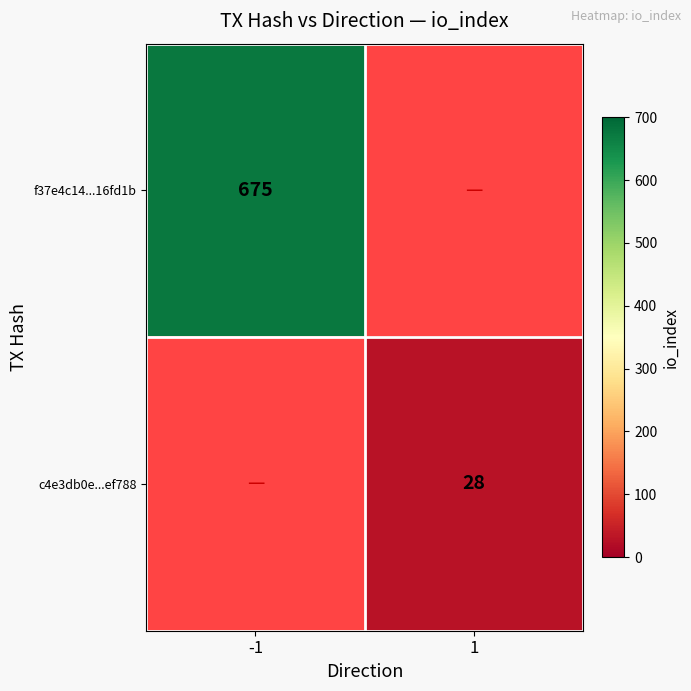

The f37e4c14...16fd1b series shows 675 at -1. True or false?

True